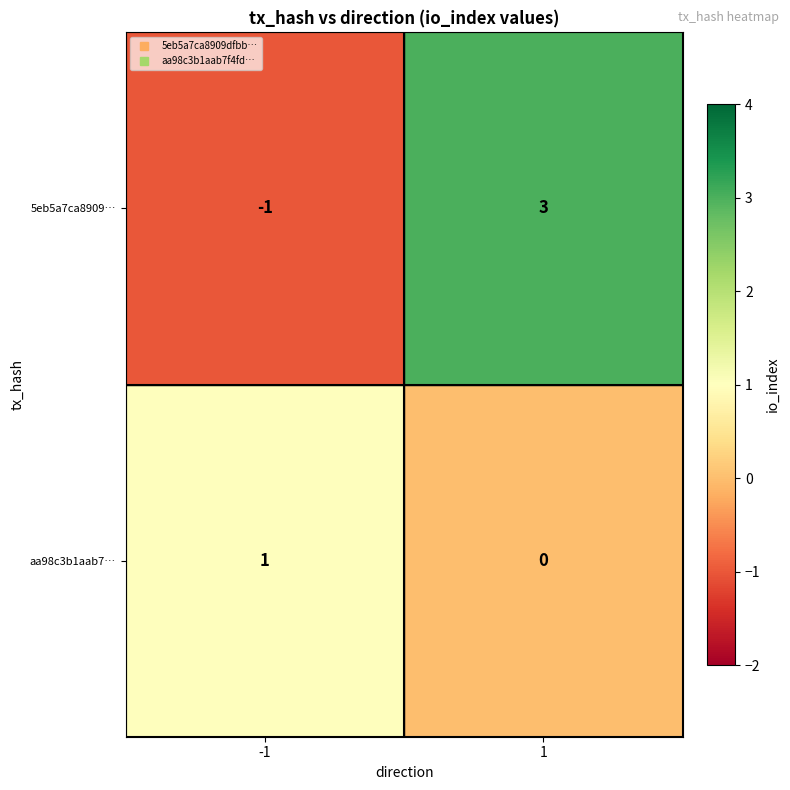

Reading left to right, list all the values displayed in this chart.

5eb5a7ca8909…: -1=-1	1=3
aa98c3b1aab7…: -1=1	1=0